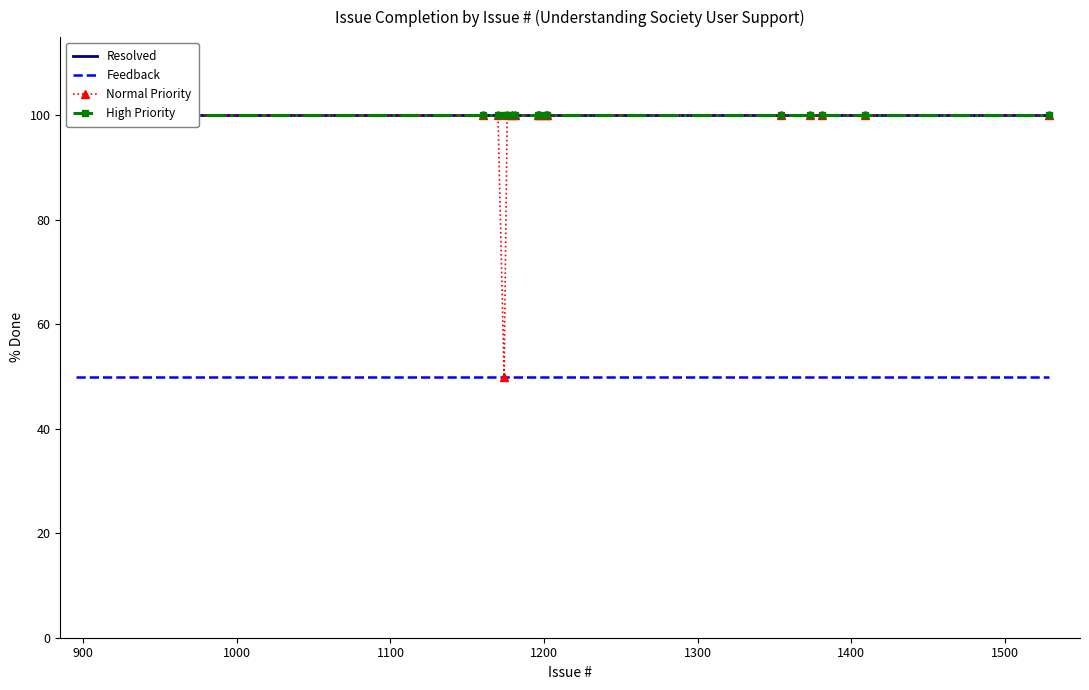

Which series has the largest total across all categories?

Resolved